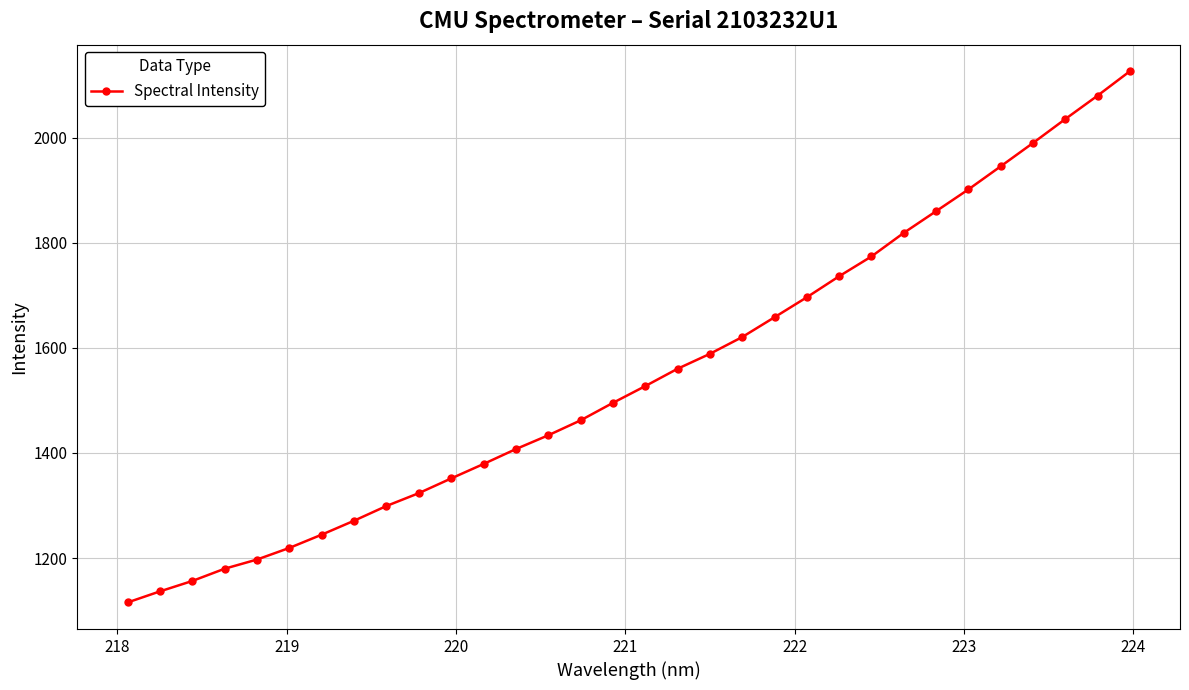

What is the value of the 11th point from the left?

1351.6